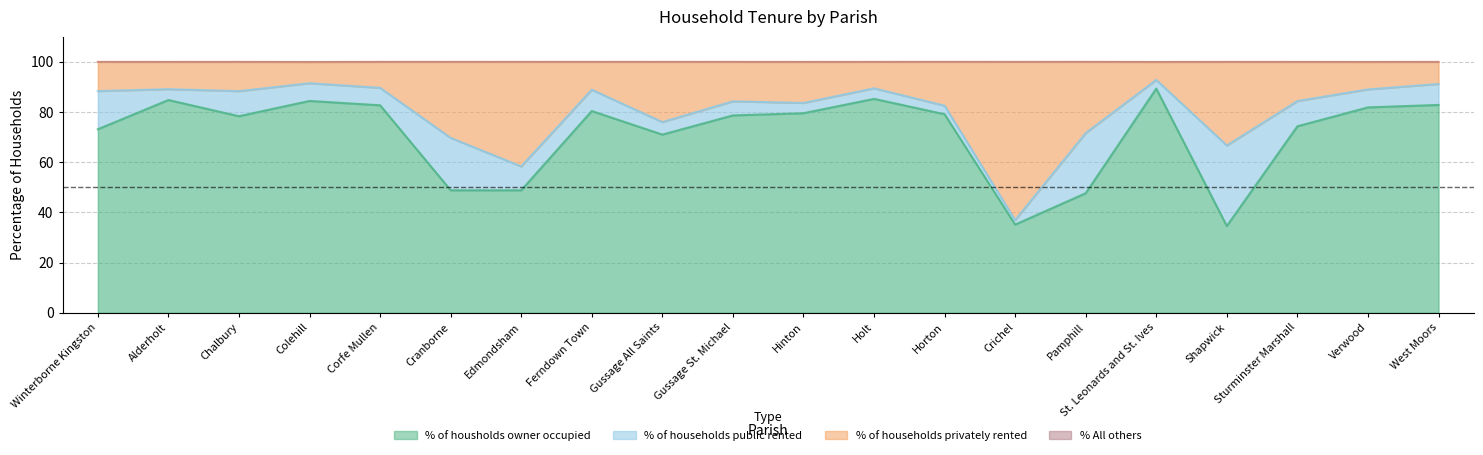

In % of housholds owner occupied, how many points are lower than both neighbors (excluding endpoints)?

5